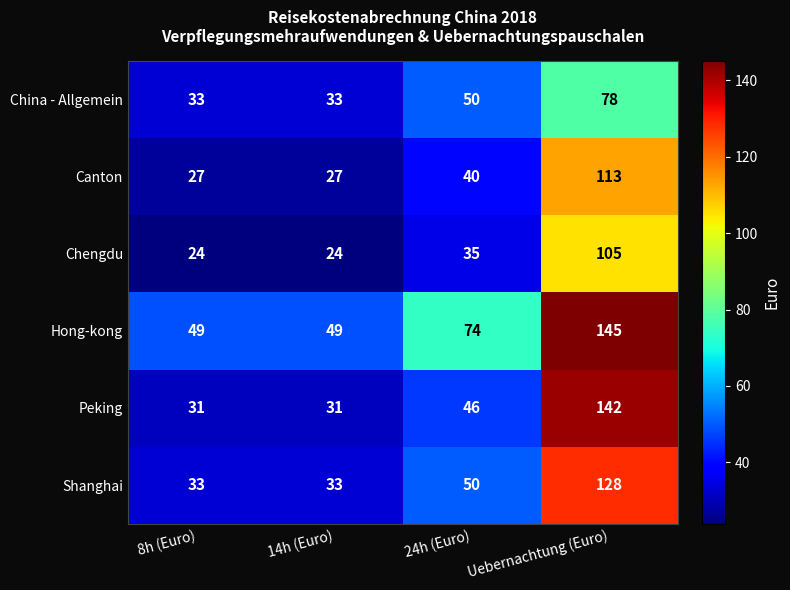

Reading left to right, what are all the values shown in this chart?

China - Allgemein: 33	33	50	78
Canton: 27	27	40	113
Chengdu: 24	24	35	105
Hong-kong: 49	49	74	145
Peking: 31	31	46	142
Shanghai: 33	33	50	128